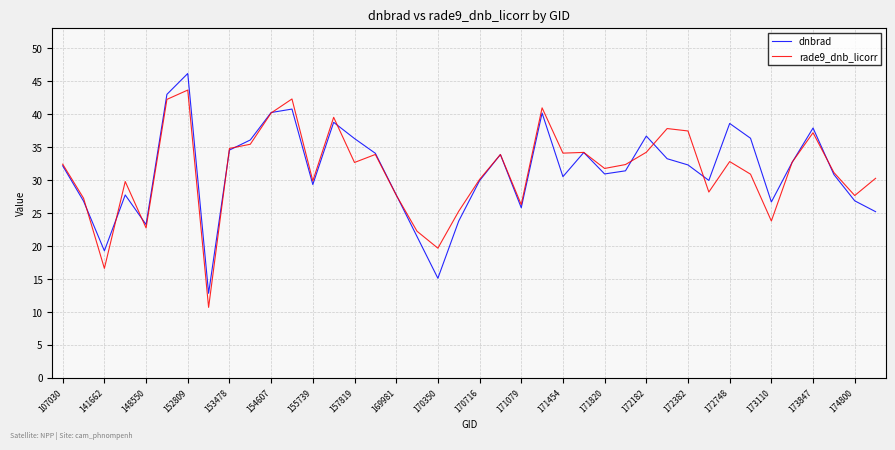

What is the maximum value for dnbrad?

46.2